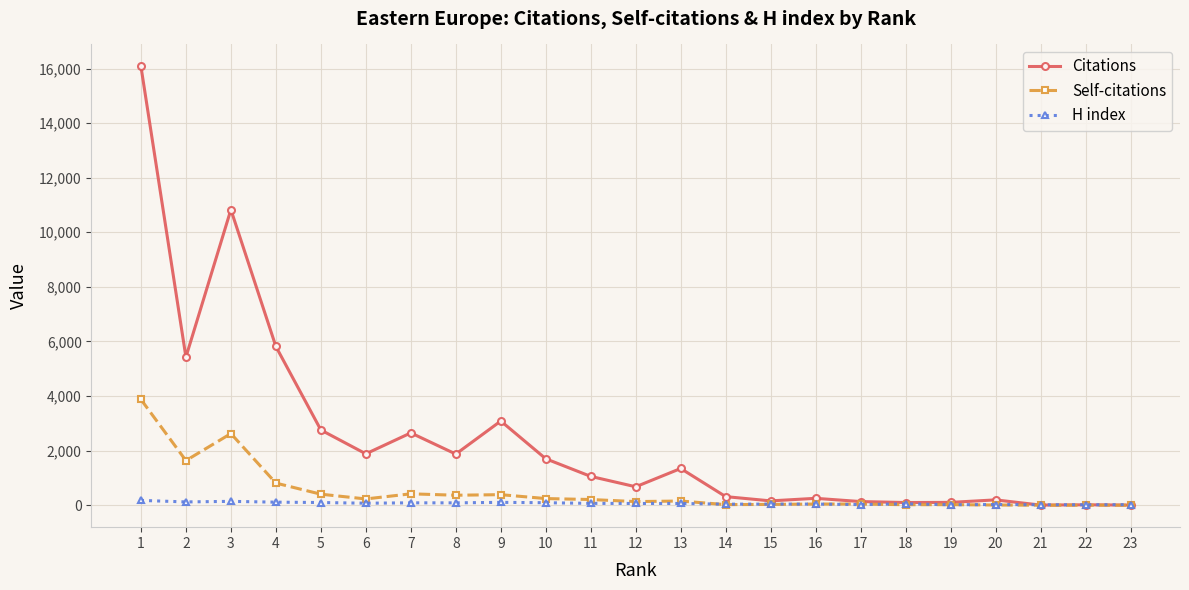

What are all the series names shown in the legend?

Citations, Self-citations, H index